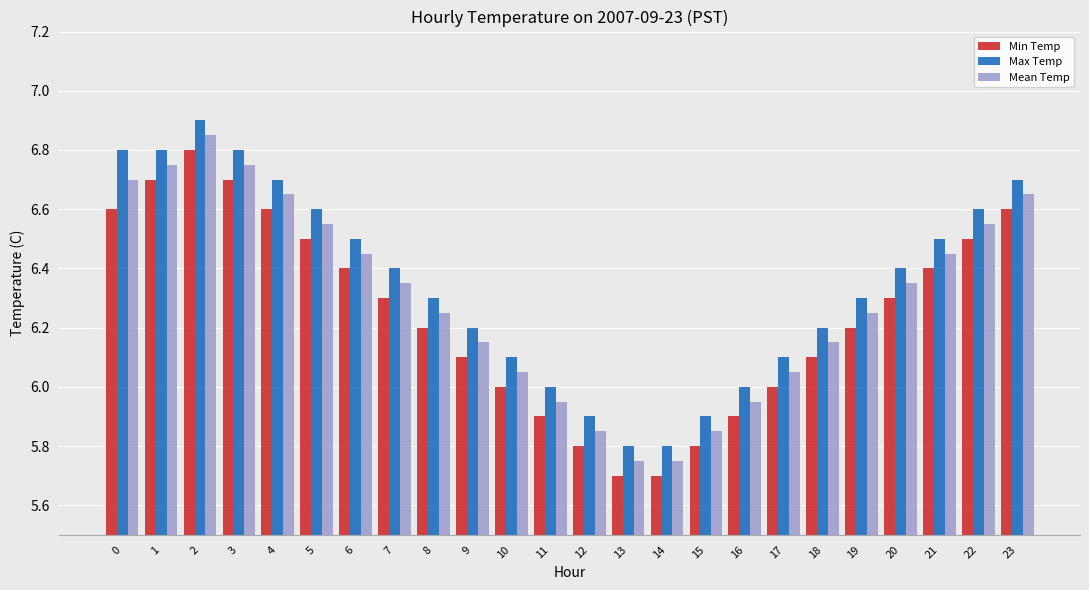

Is it true that Mean Temp equals 9.8 at 2?

False